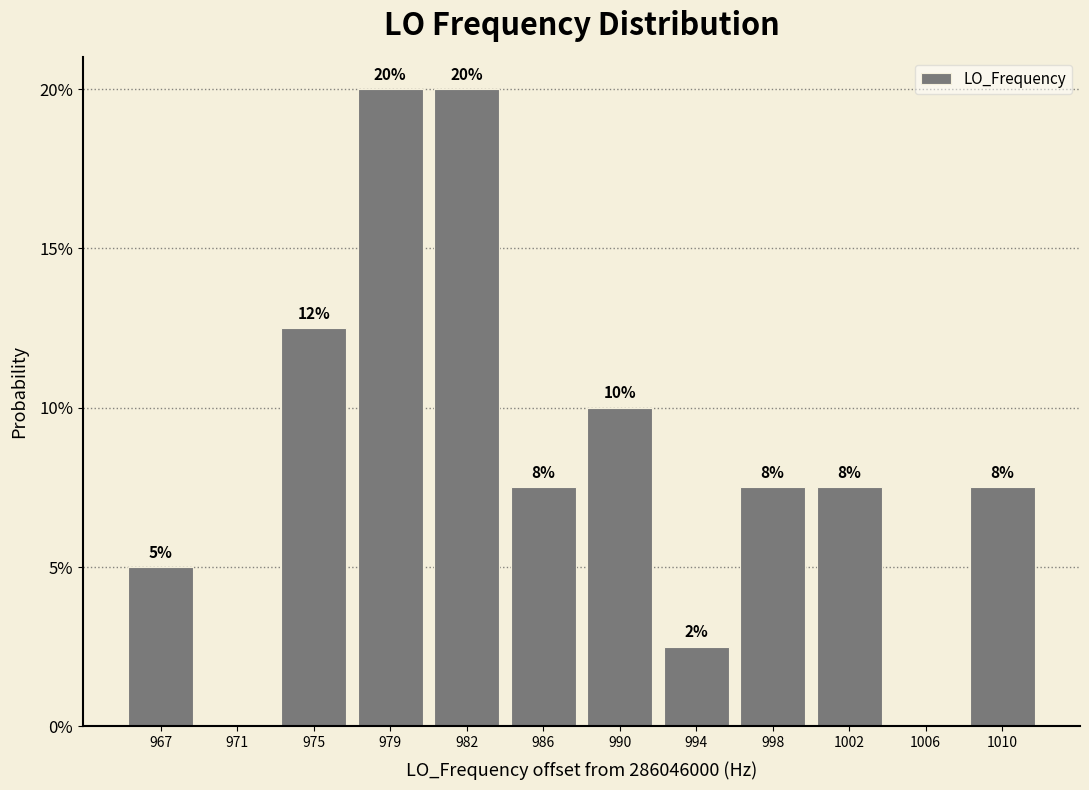

Are the bars horizontal?

No